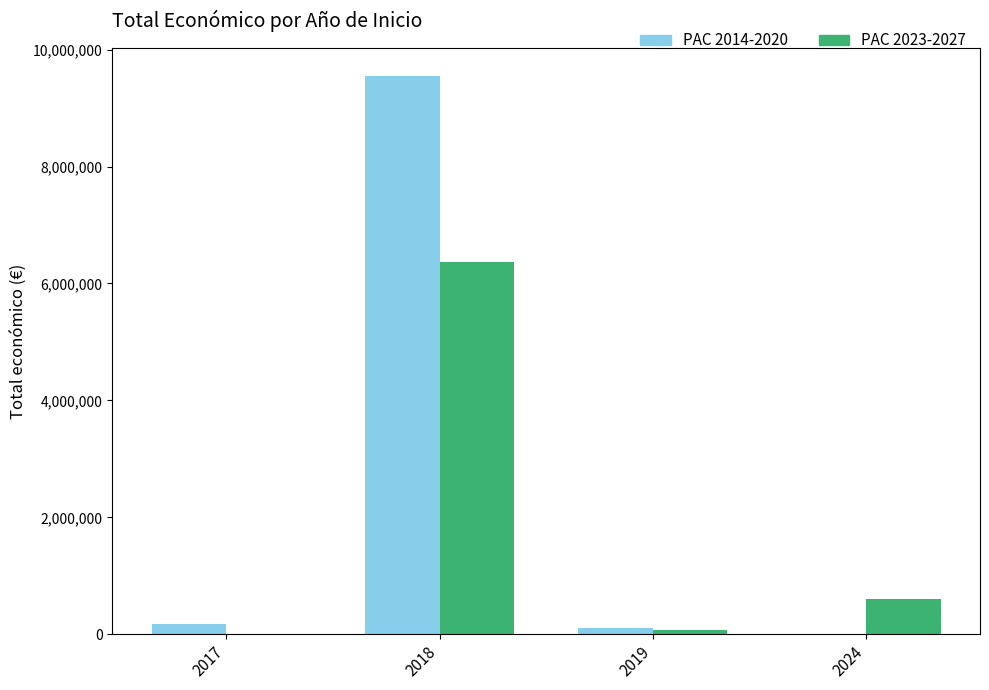

What is the greatest value displayed?

9550356